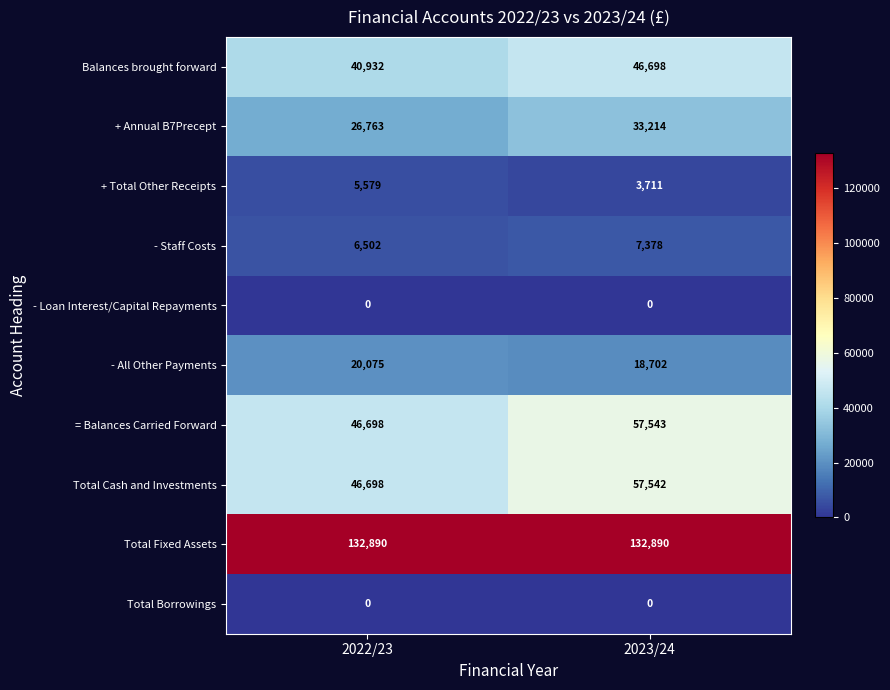

Which category has the lowest value in the = Balances Carried Forward series?

2022/23